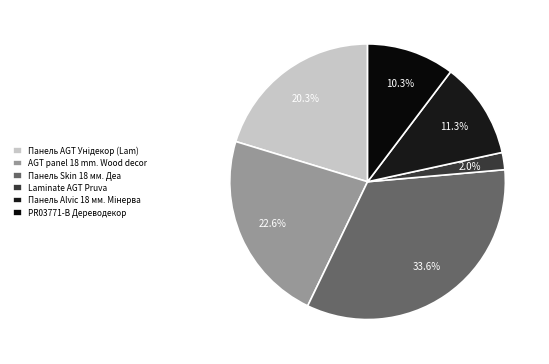

Which slice is the largest?

Панель Skin 18 мм. Деа